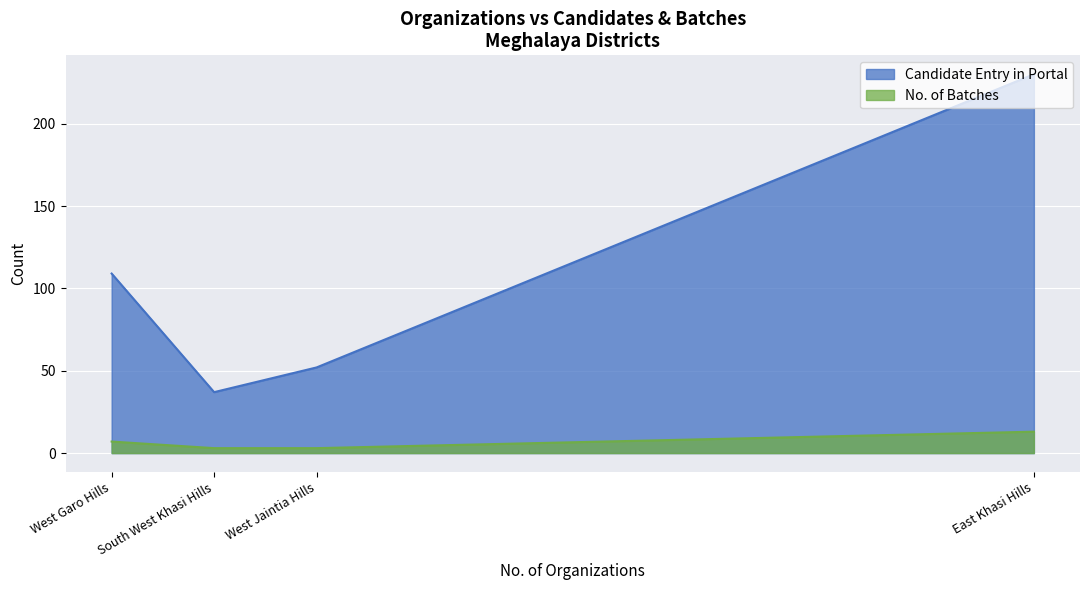

What is the total value across all series at West Jaintia Hills?

55